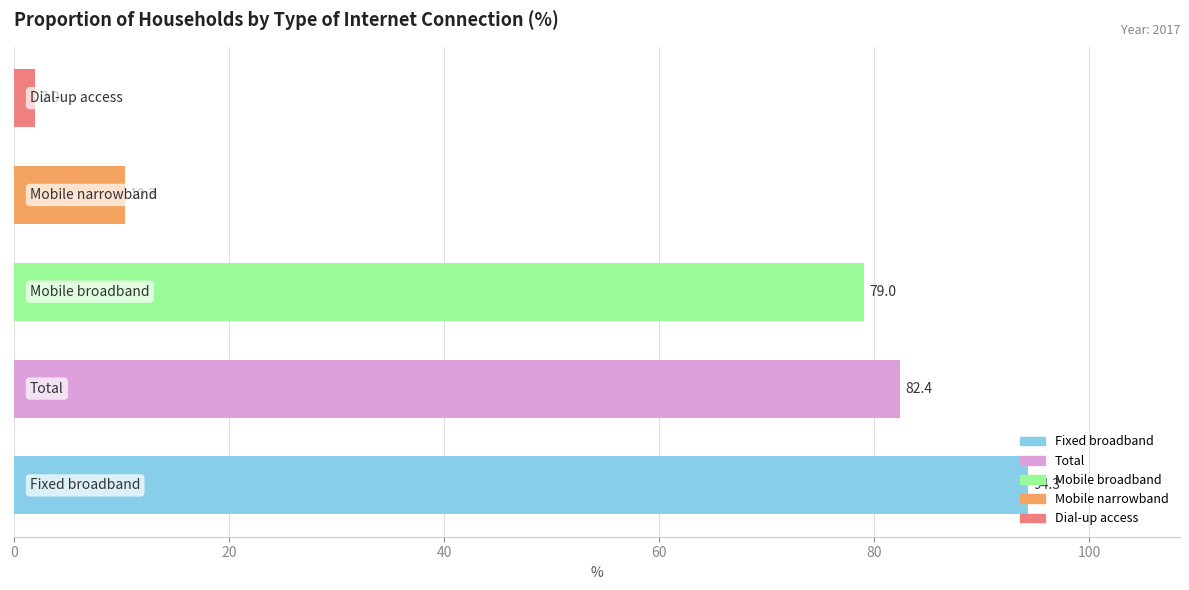

What is the minimum value shown in the chart?

2.0